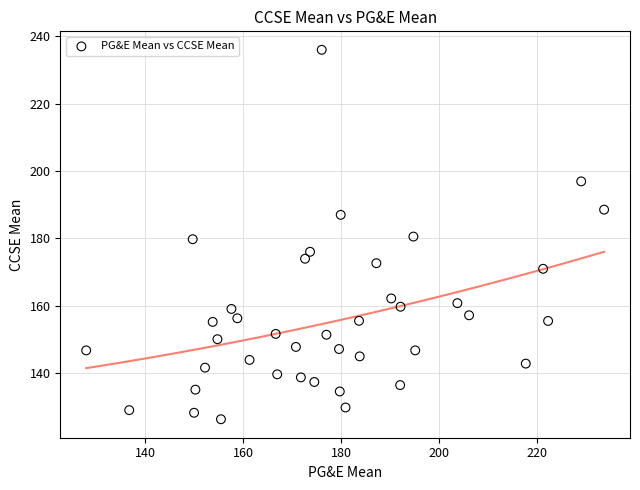

How many points are shown in the scatter plot?

40